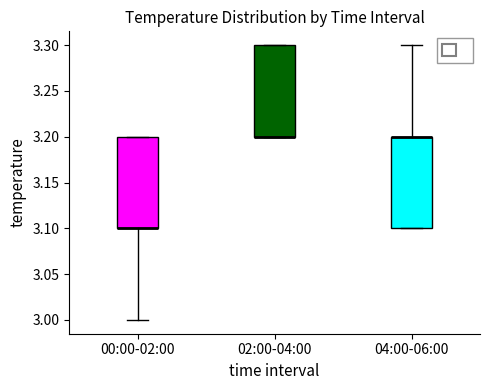

Reading left to right, read every box against the y-axis: the position of its median line, the range the box covers, and the ends of its whiskers. The values are not printed on the chart, so give them approximately, as read against the axis.

00:00-02:00: median 3.1 (drawn on the box's lower edge), box 3.1 to 3.2, whiskers 3.0 to 3.2
02:00-04:00: median 3.2 (drawn on the box's lower edge), box 3.2 to 3.3, whiskers 3.2 to 3.3
04:00-06:00: median 3.2 (drawn on the box's upper edge), box 3.1 to 3.2, whiskers 3.1 to 3.3